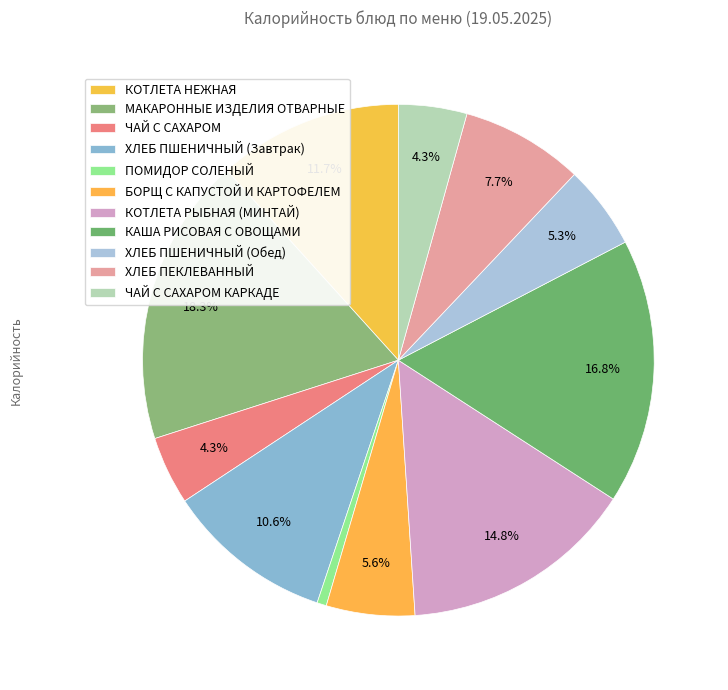

The ХЛЕБ ПШЕНИЧНЫЙ (Обед) slice represents 14% of the pie. True or false?

False